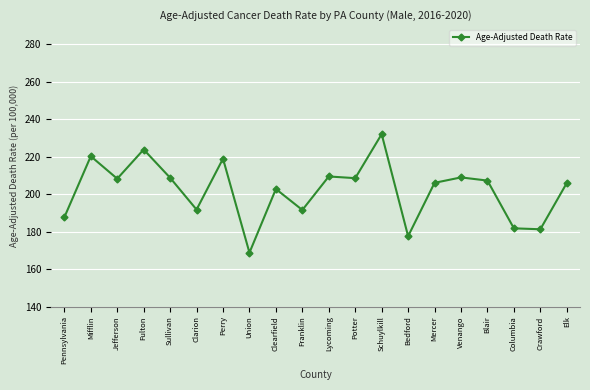

What is the label of the 20th point from the left?

Elk